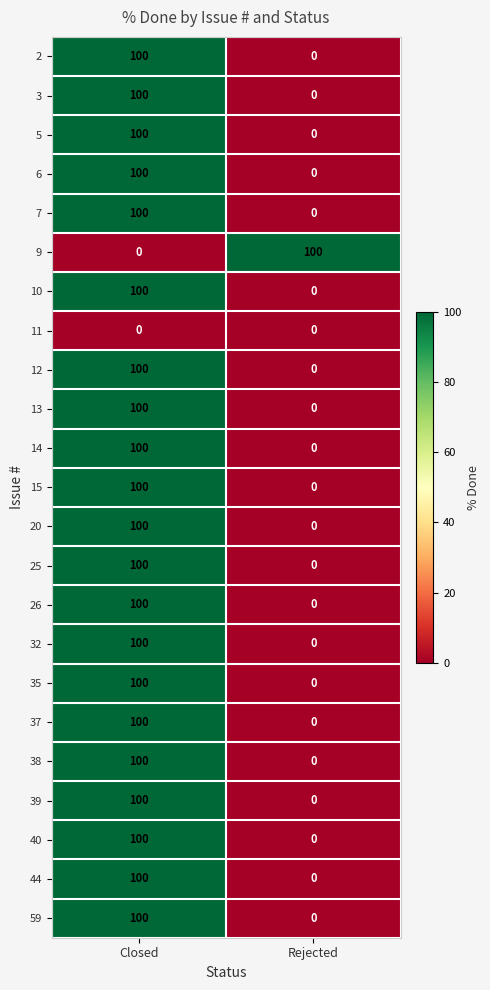

What is the sum of the 6 values at Rejected and Closed?

100